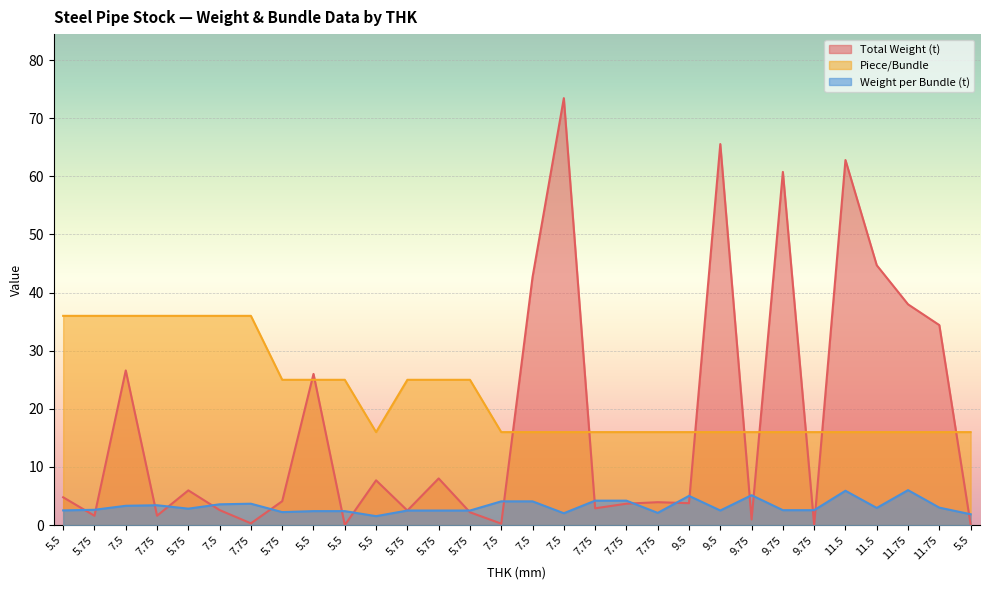

Where do Weight per Bundle (t) and Total Weight (t) first cross each other?

5.5 and 5.75